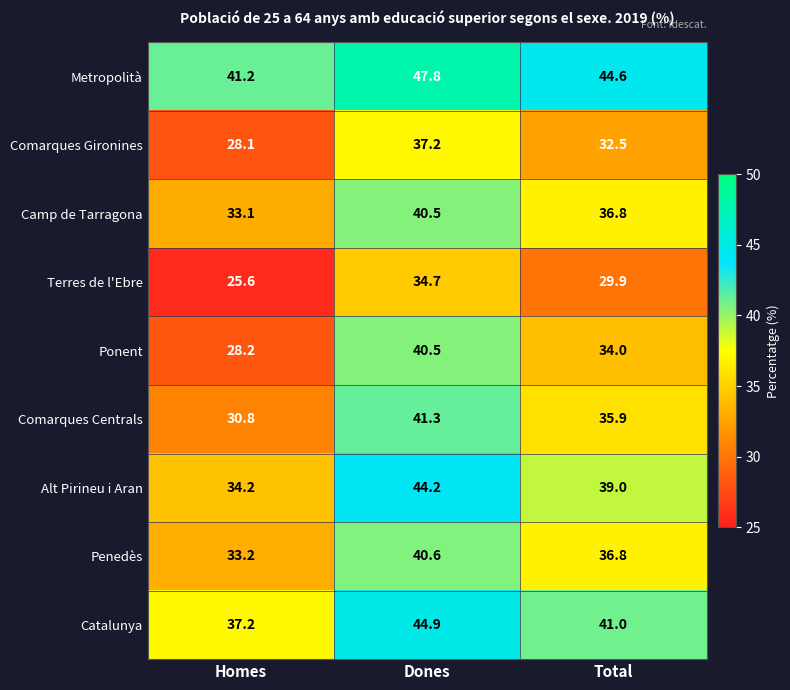

Reading left to right, transcribe all the data shown in this chart.

Metropolità: 41.2	47.8	44.6
Comarques Gironines: 28.1	37.2	32.5
Camp de Tarragona: 33.1	40.5	36.8
Terres de l'Ebre: 25.6	34.7	29.9
Ponent: 28.2	40.5	34.0
Comarques Centrals: 30.8	41.3	35.9
Alt Pirineu i Aran: 34.2	44.2	39.0
Penedès: 33.2	40.6	36.8
Catalunya: 37.2	44.9	41.0